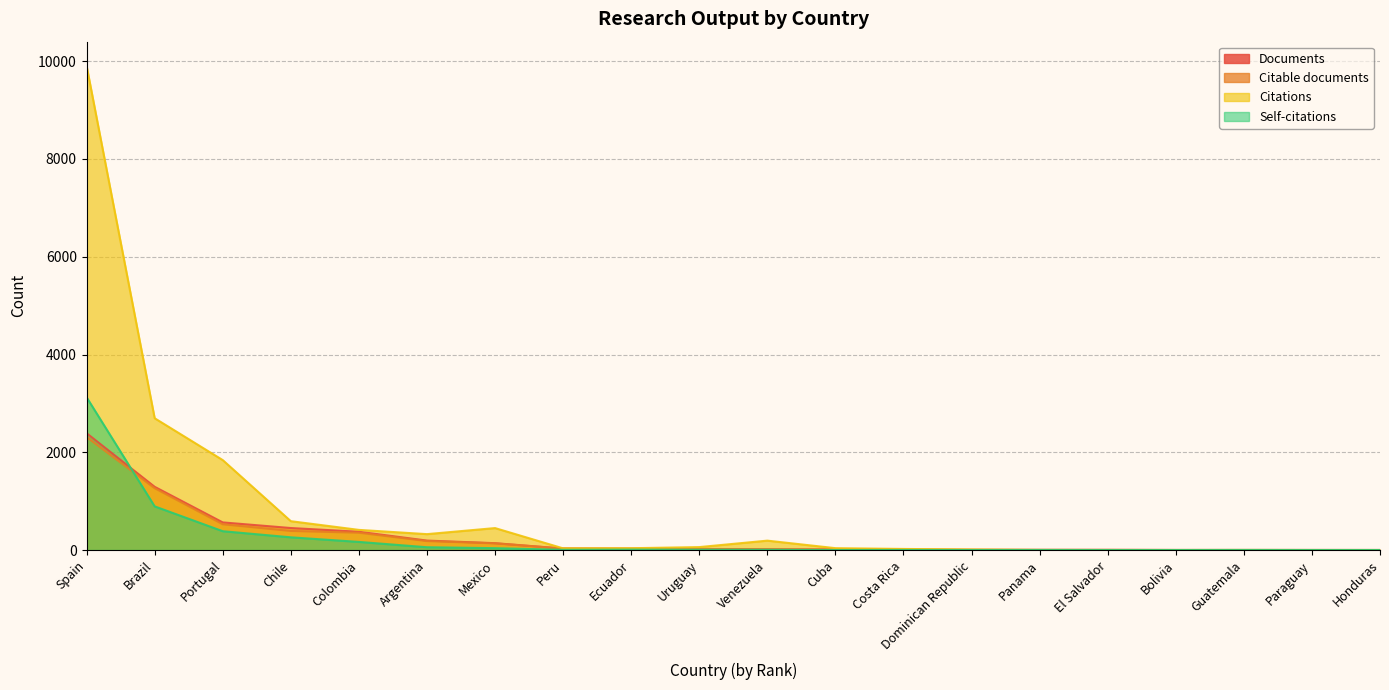

At which label does Documents first exceed 22?

Spain